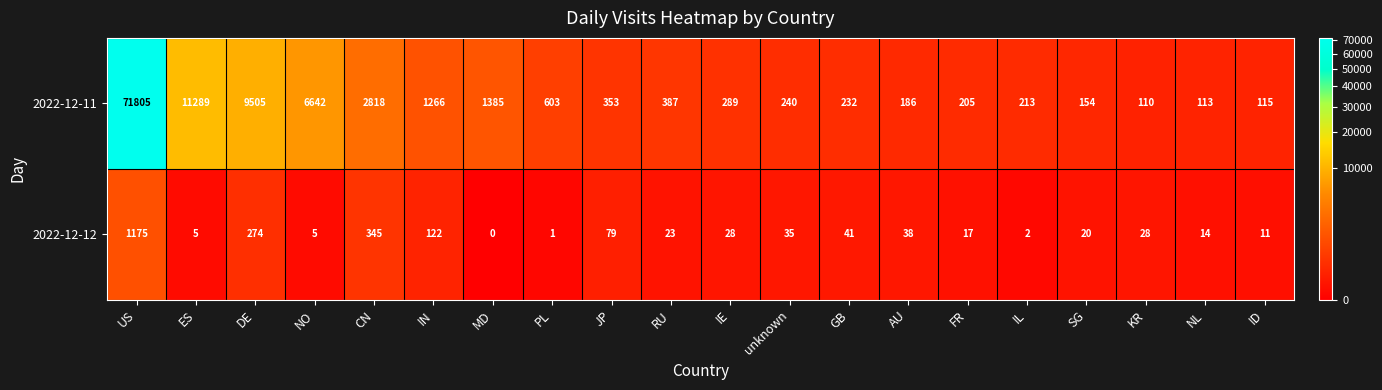

At which category is the sum across all series the highest?

US